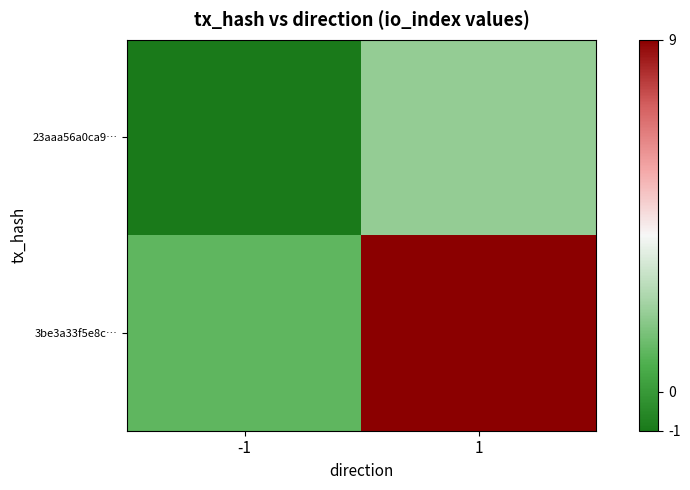

What is the spread (max minus min) of values at -1?

2